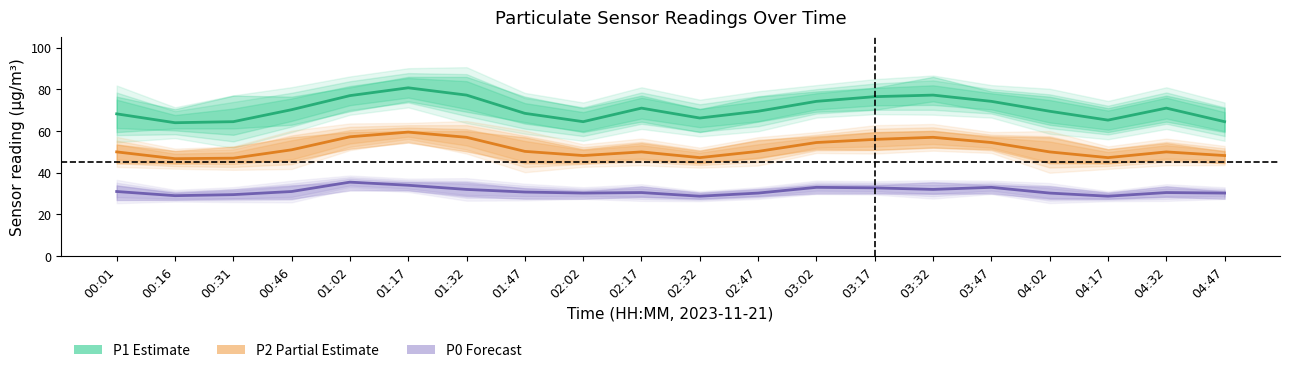

True or false: P1 and P0 cross at least once.

False